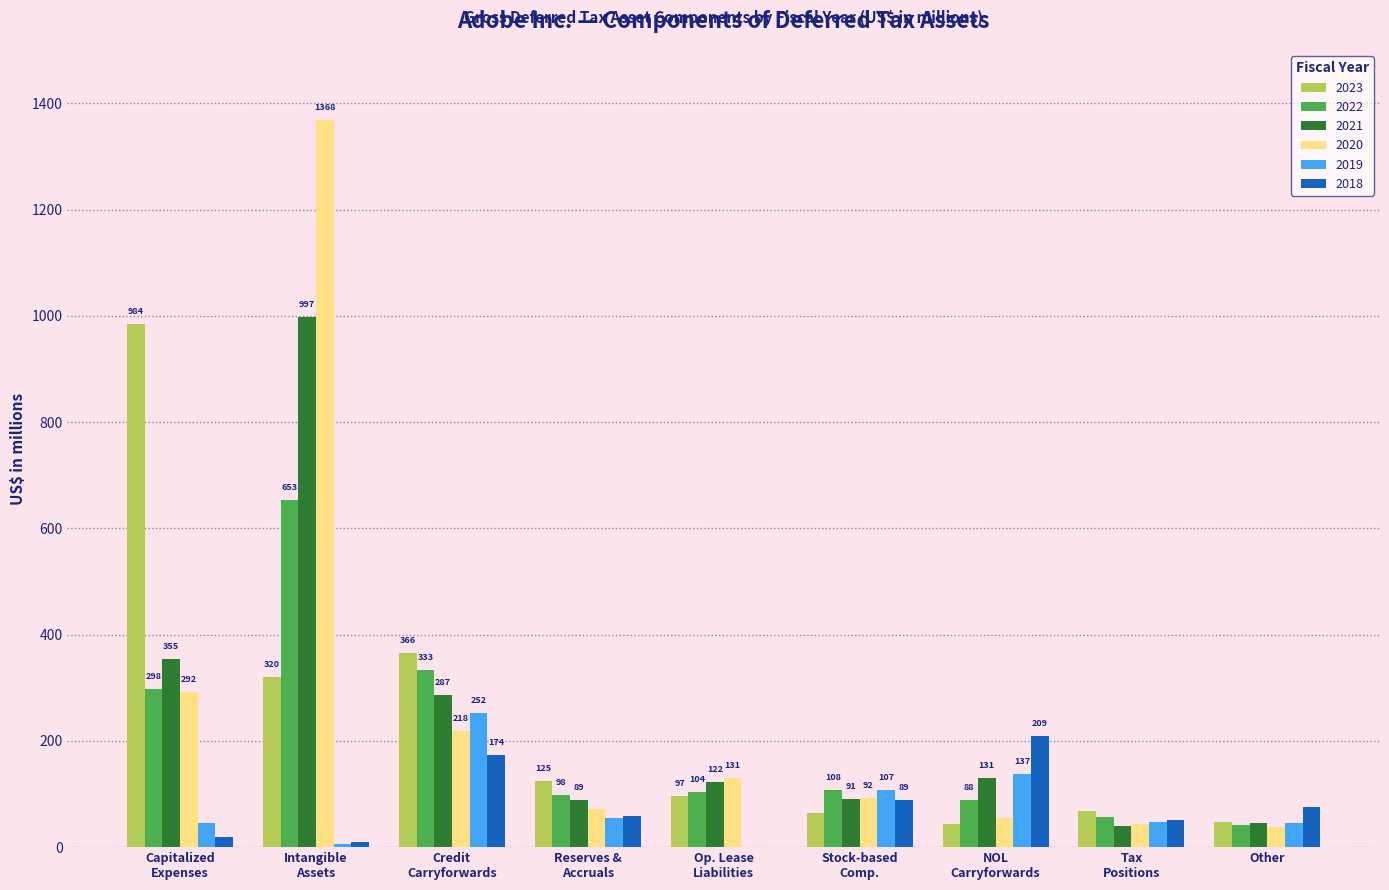

What is the maximum value for 2020?

1368